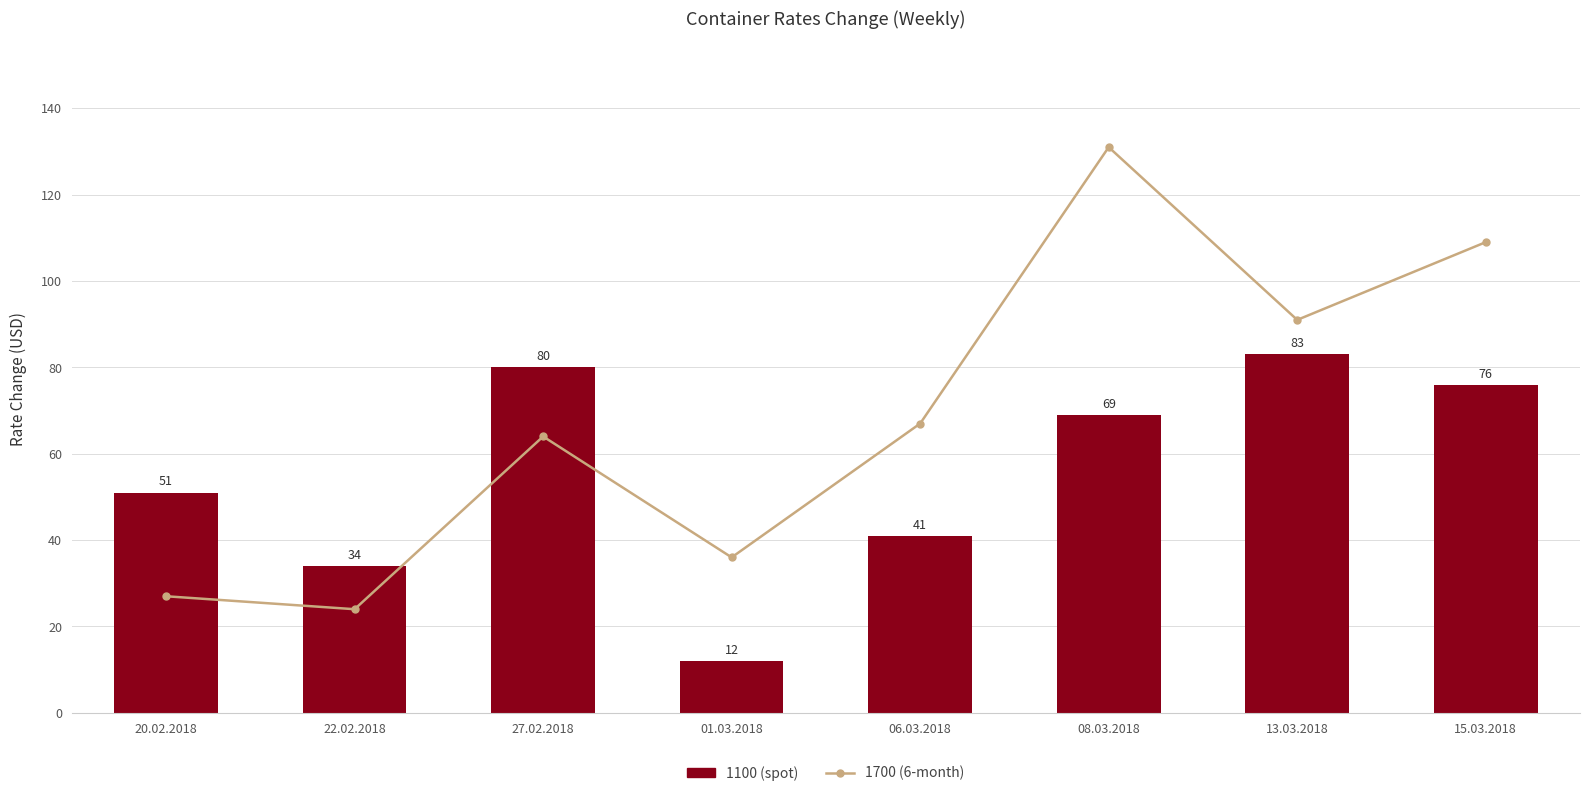

How many values in the 1700 (6-month) series exceed 67?

3